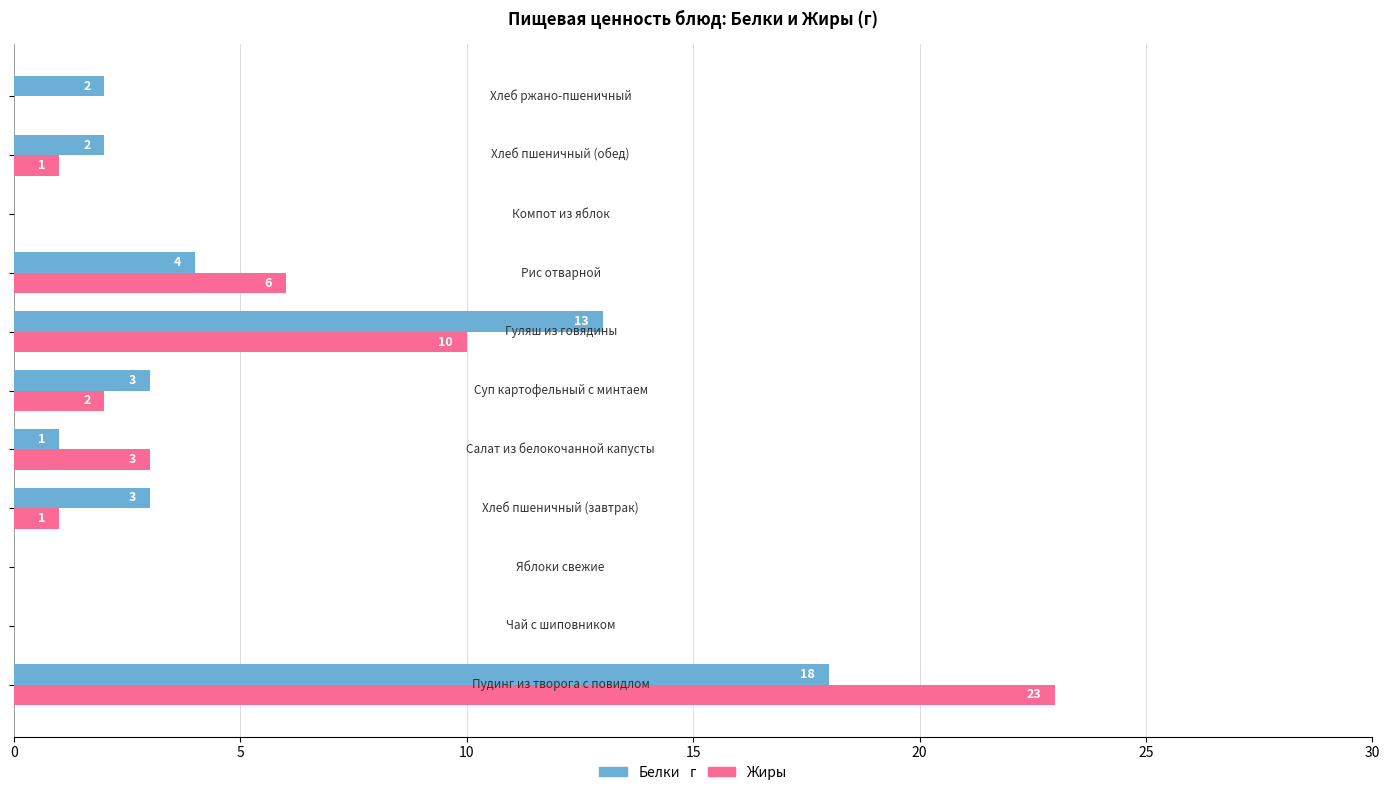

What is the greatest value displayed?

23